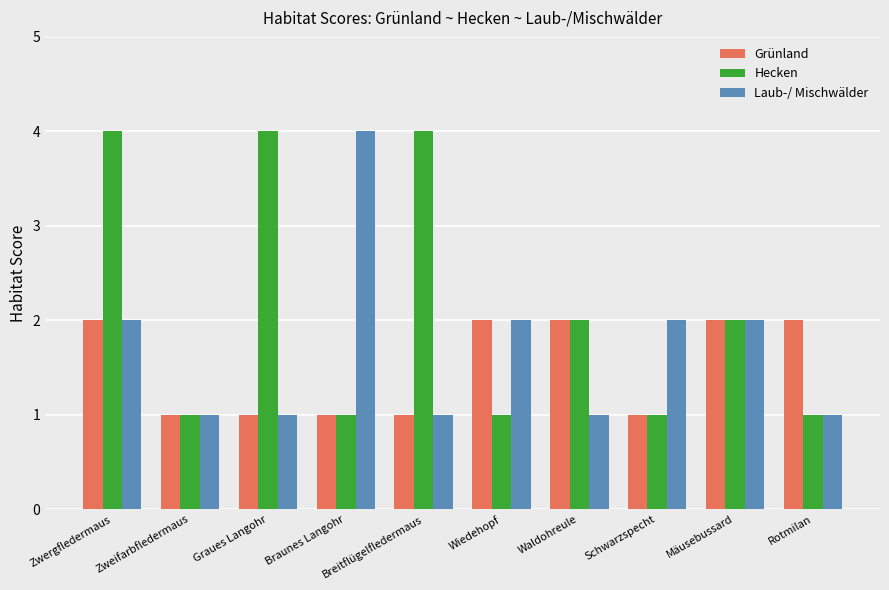

What is the label of the 8th bar from the right?

Graues Langohr